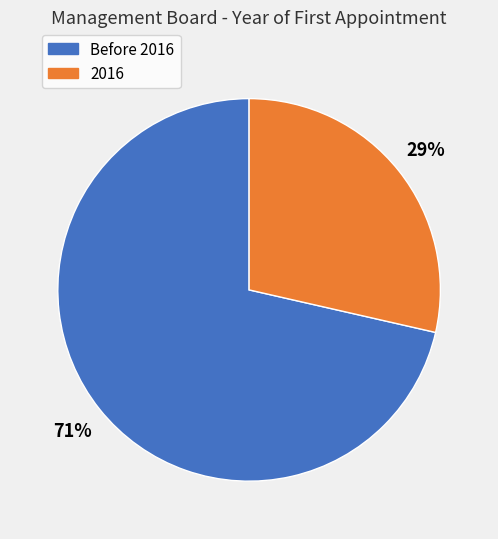

Is the sum of Before 2016 and 2016 greater than half?

Yes